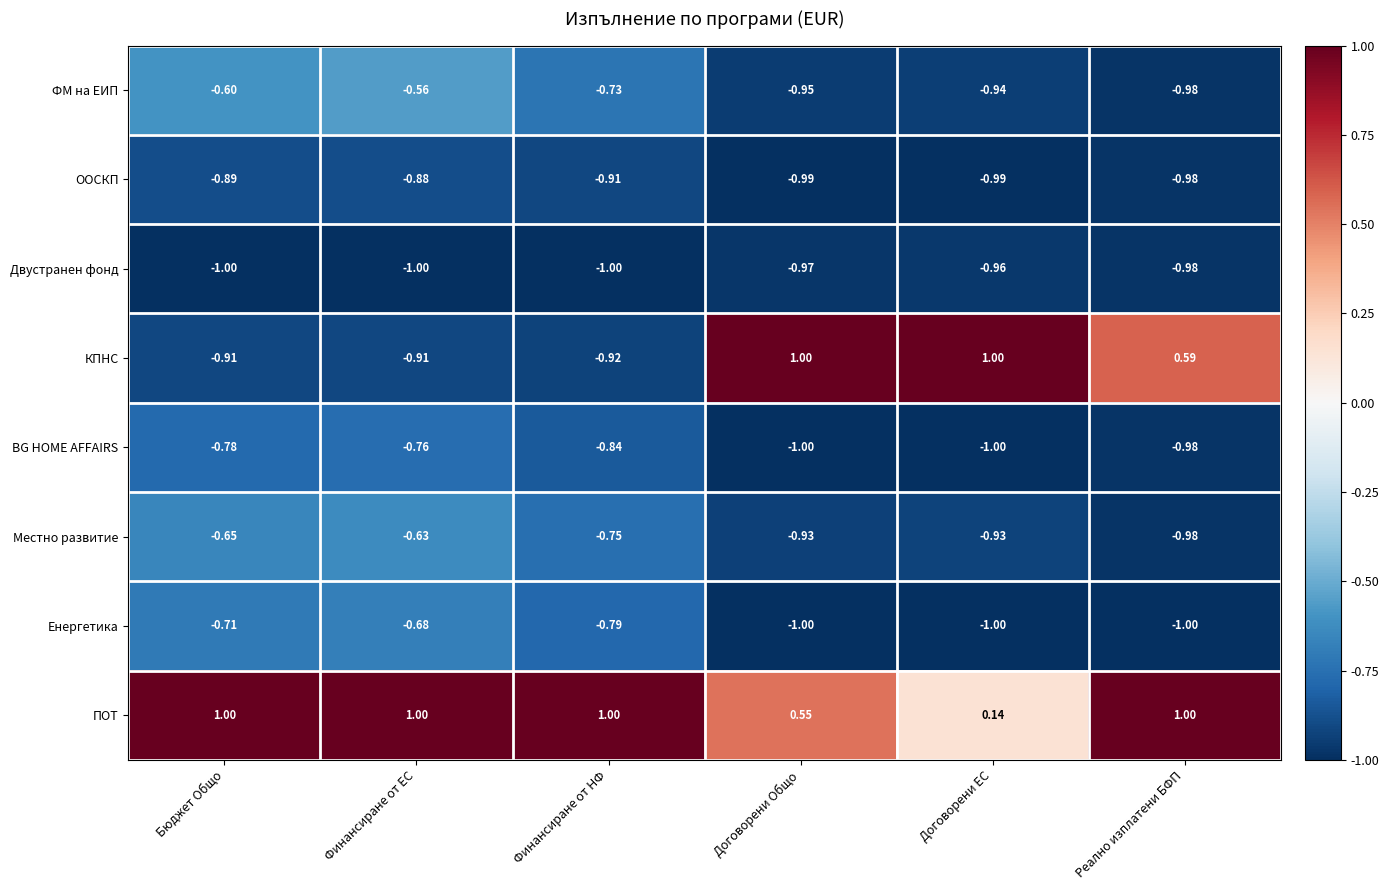

Which category has the highest value in the Енергетика series?

Финансиране от ЕС